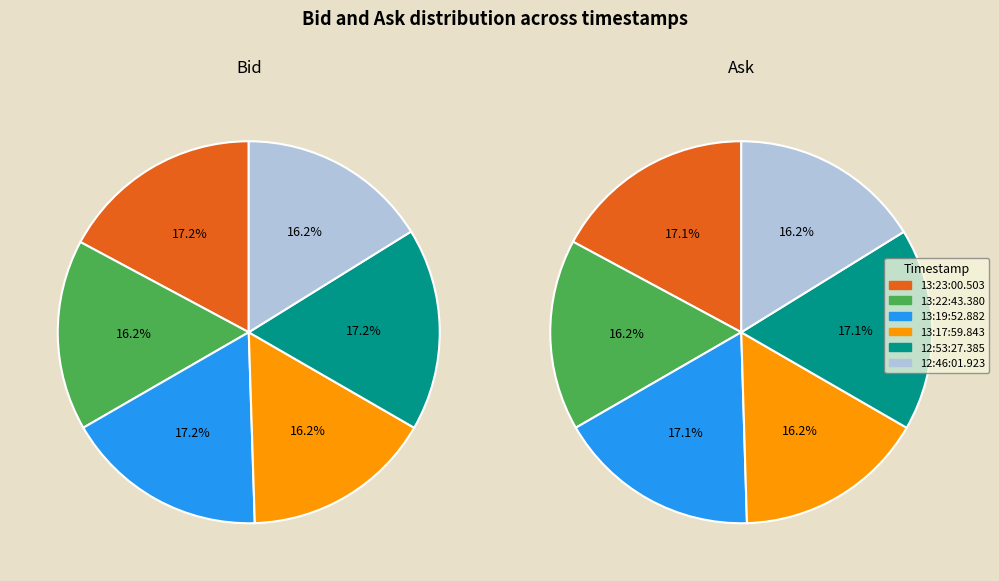

To the nearest percent, what percentage of the pie is 13:17:59.843?

16%